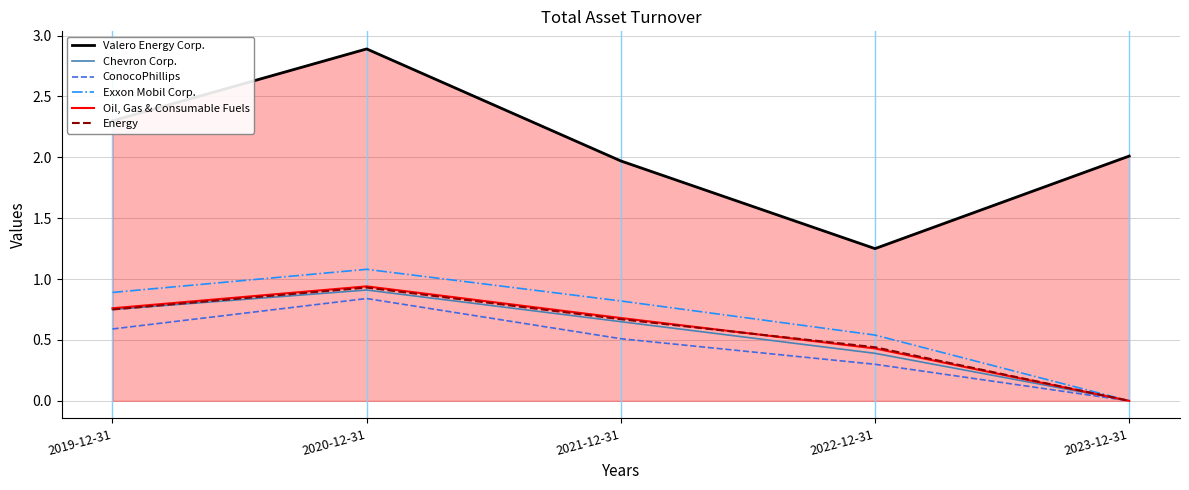

True or false: ConocoPhillips has more than 2 points higher than both neighbors.

False